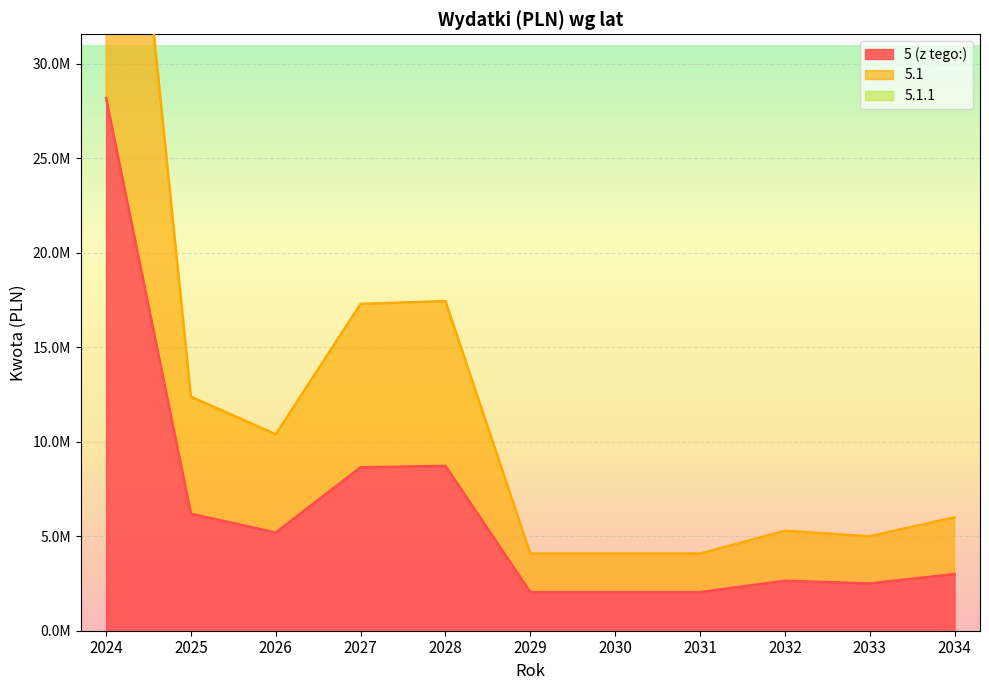

True or false: 5.1 has a value of 6526709.7 at 2030.

False